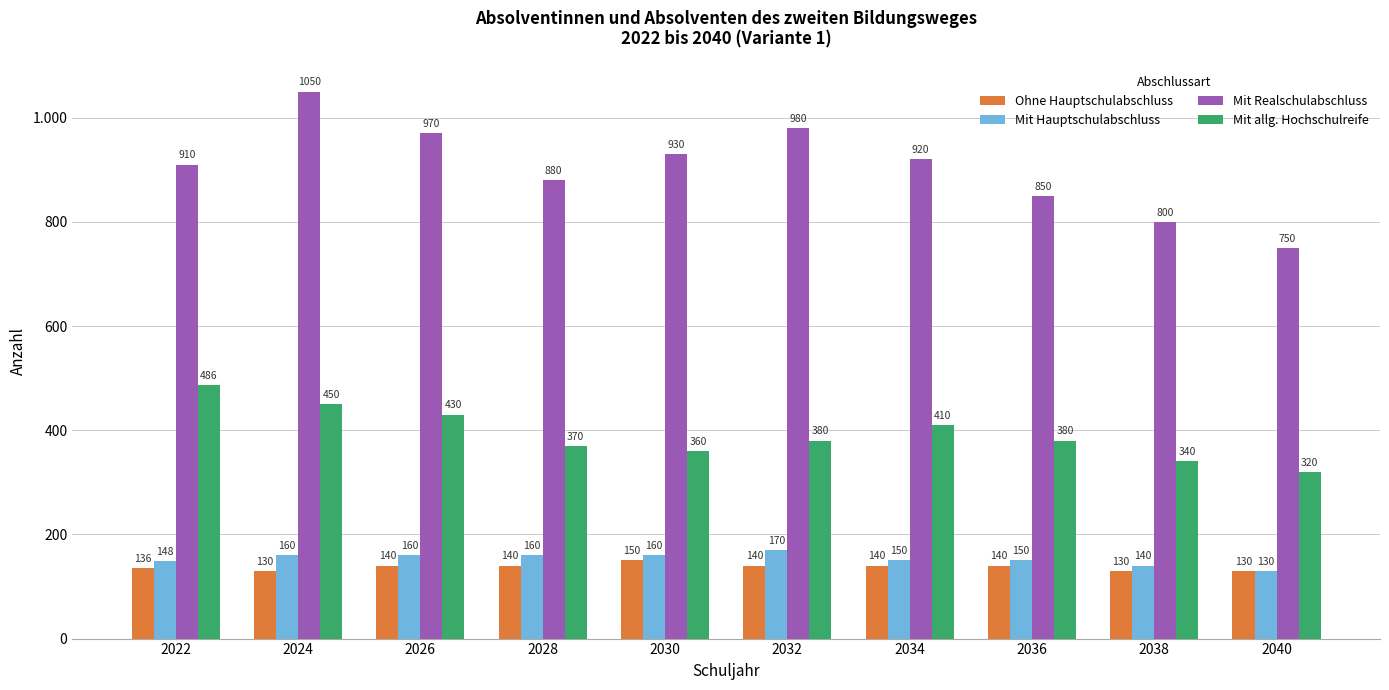

What is the average value of the Mit Hauptschulabschluss series?

153